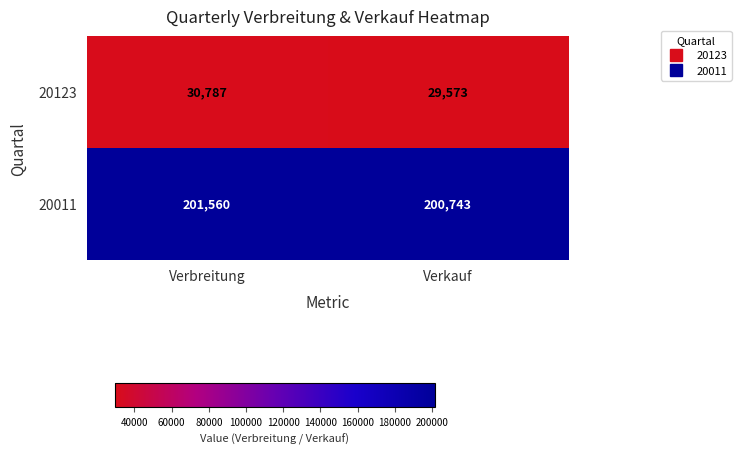

At which category is the sum across all series the highest?

Verbreitung